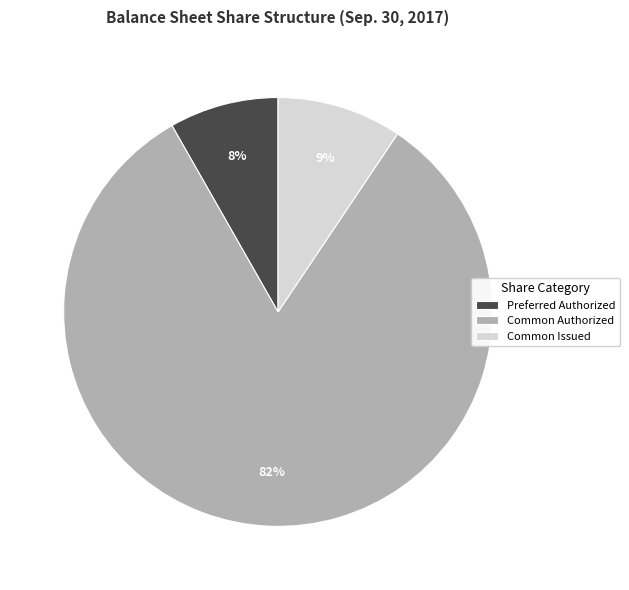

To the nearest percent, what percentage of the pie is Common Issued?

9%